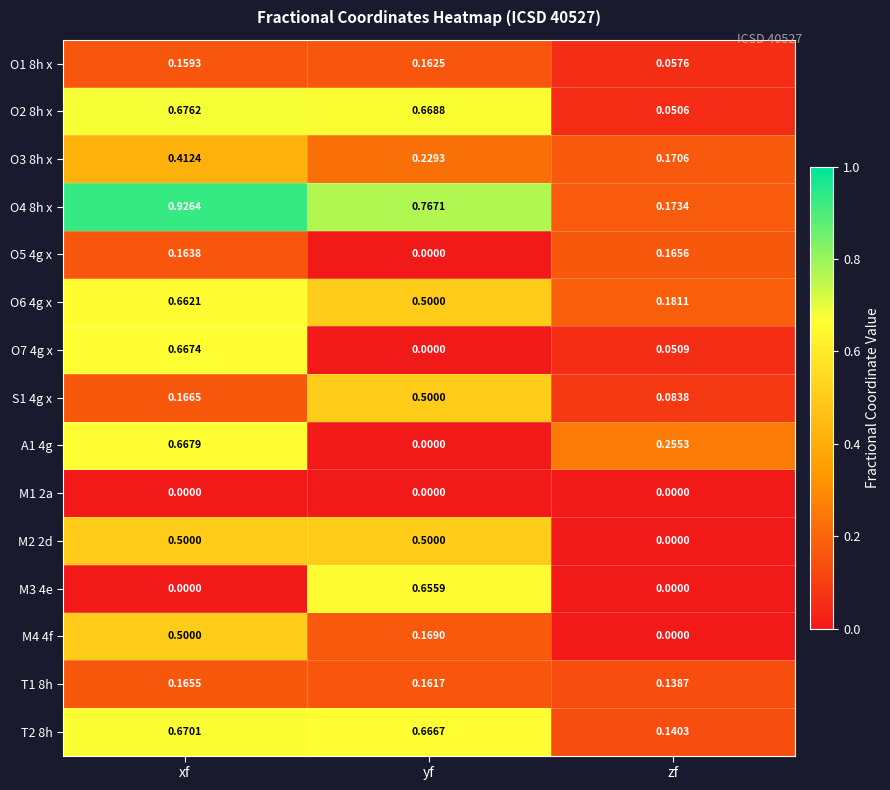

Where is M2 2d nearest to the value 0?

zf